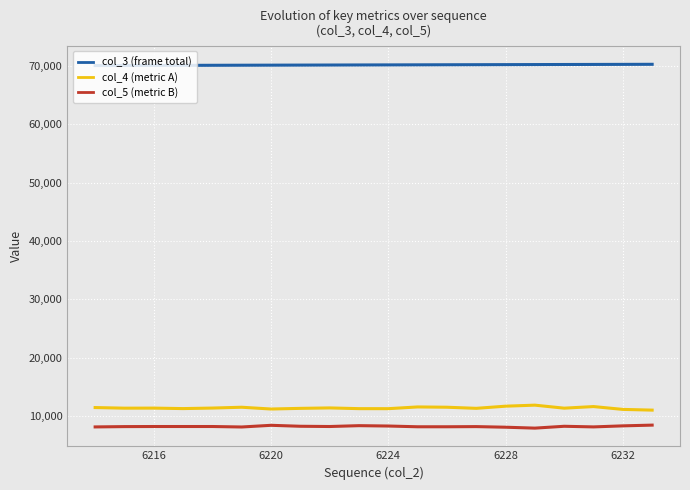

Which series has the largest total across all categories?

col_3 (frame total)